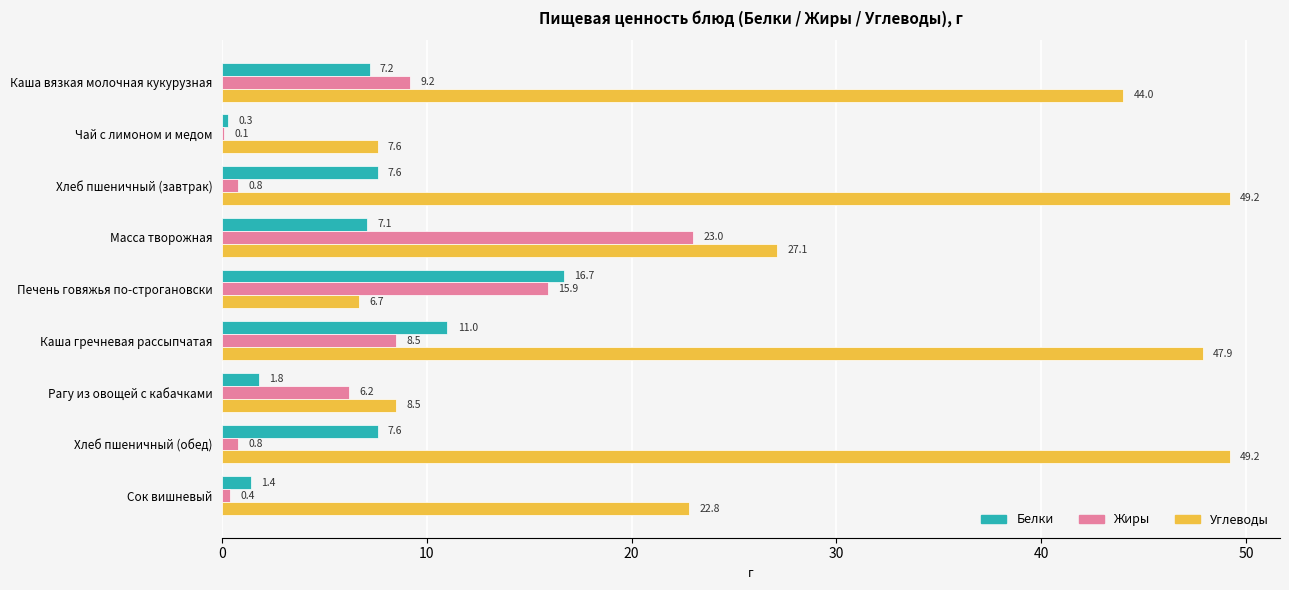

Between Каша гречневая рассыпчатая and Сок вишневый, which series saw the biggest shift?

Углеводы